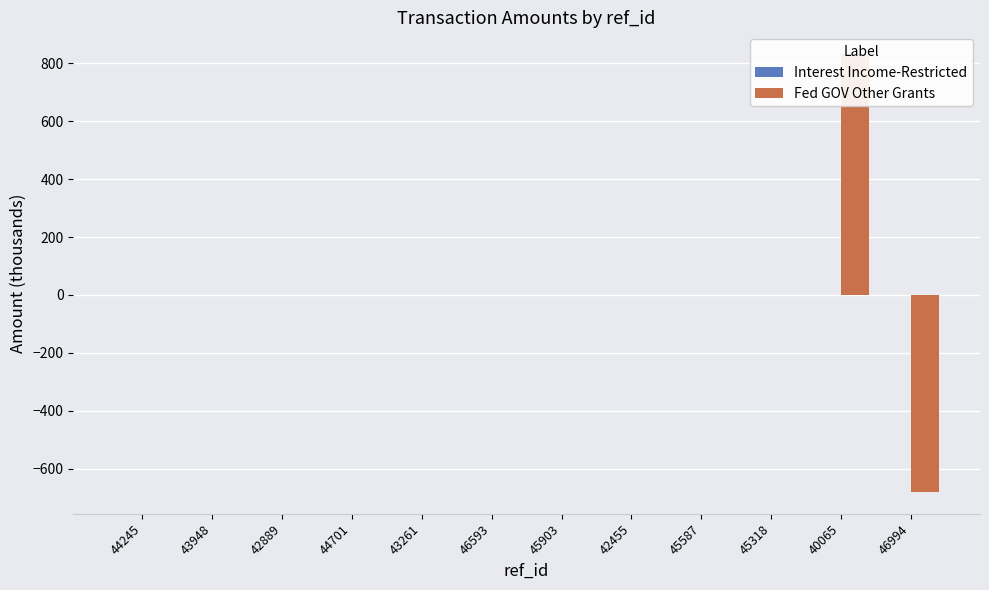

What is the sum of all Fed GOV Other Grants values?

151.3